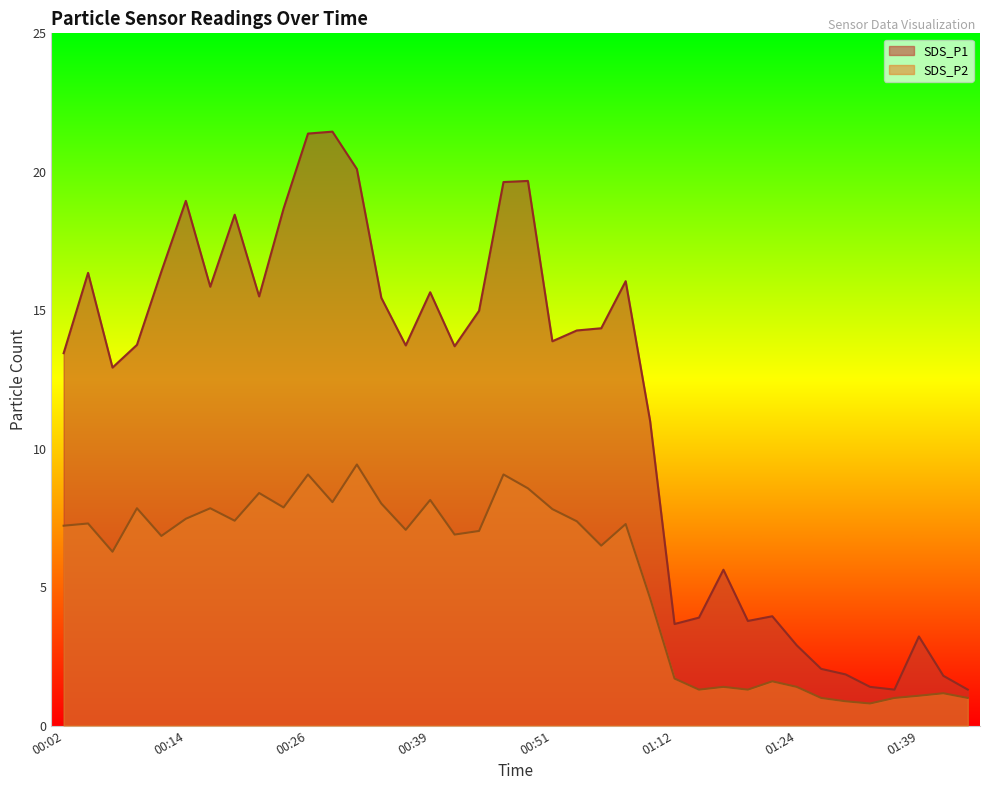

In SDS_P2, how many points are lower than both neighbors (excluding endpoints)?

11